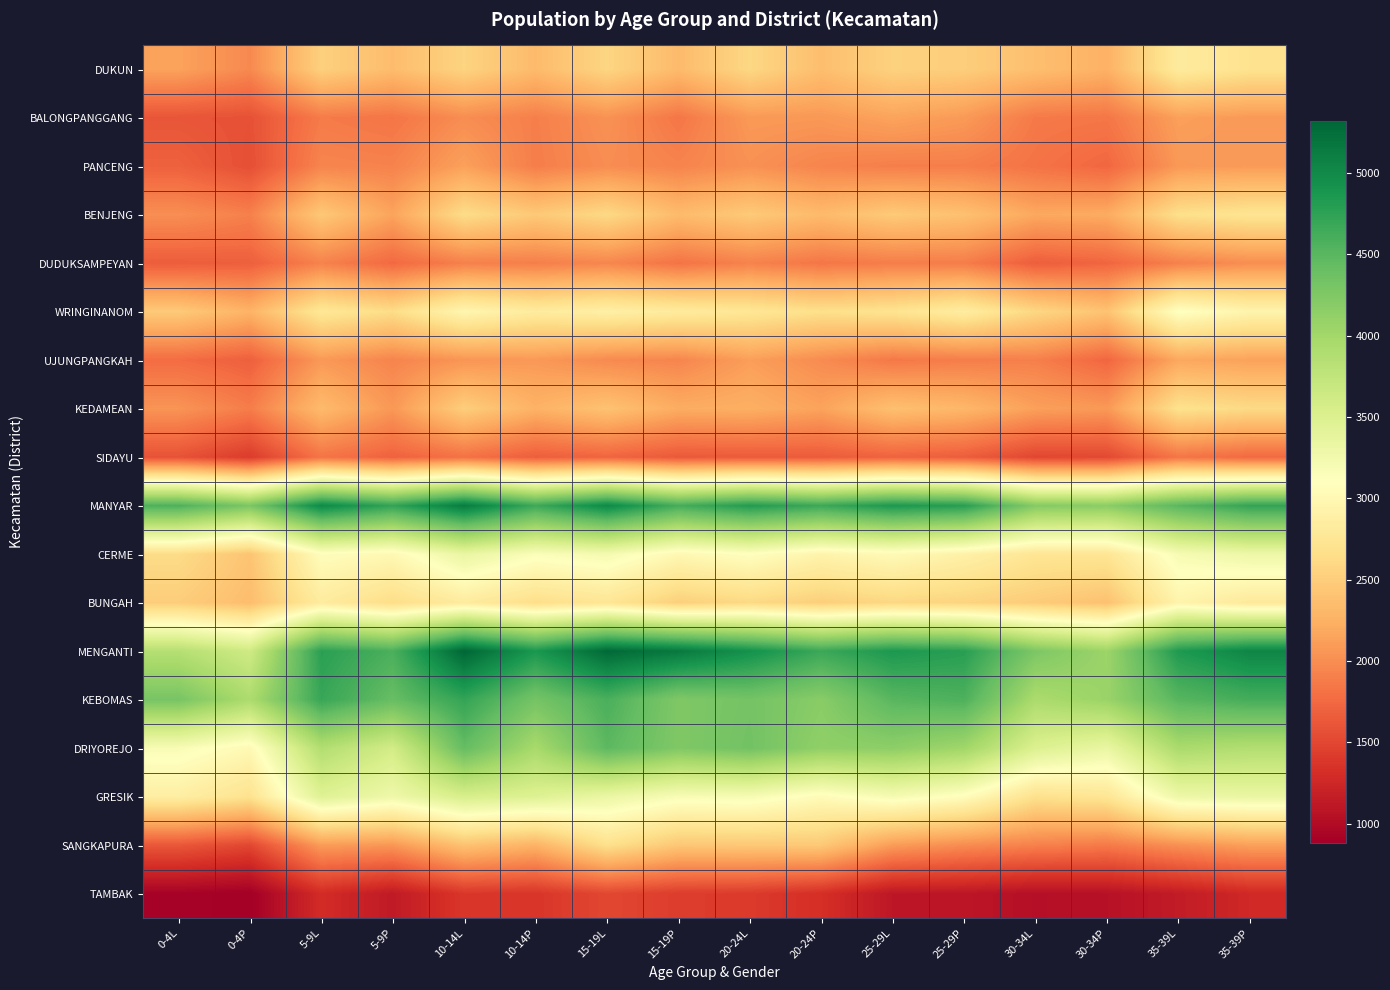

At how many categories does at least one series exceed 1881?

16